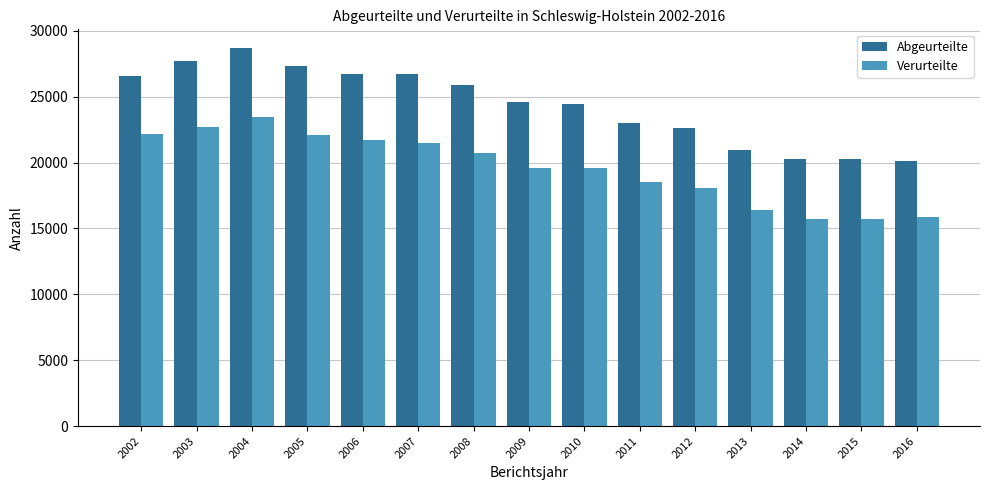

What is the value of the Verurteilte bar at the 9th from the left?

19590